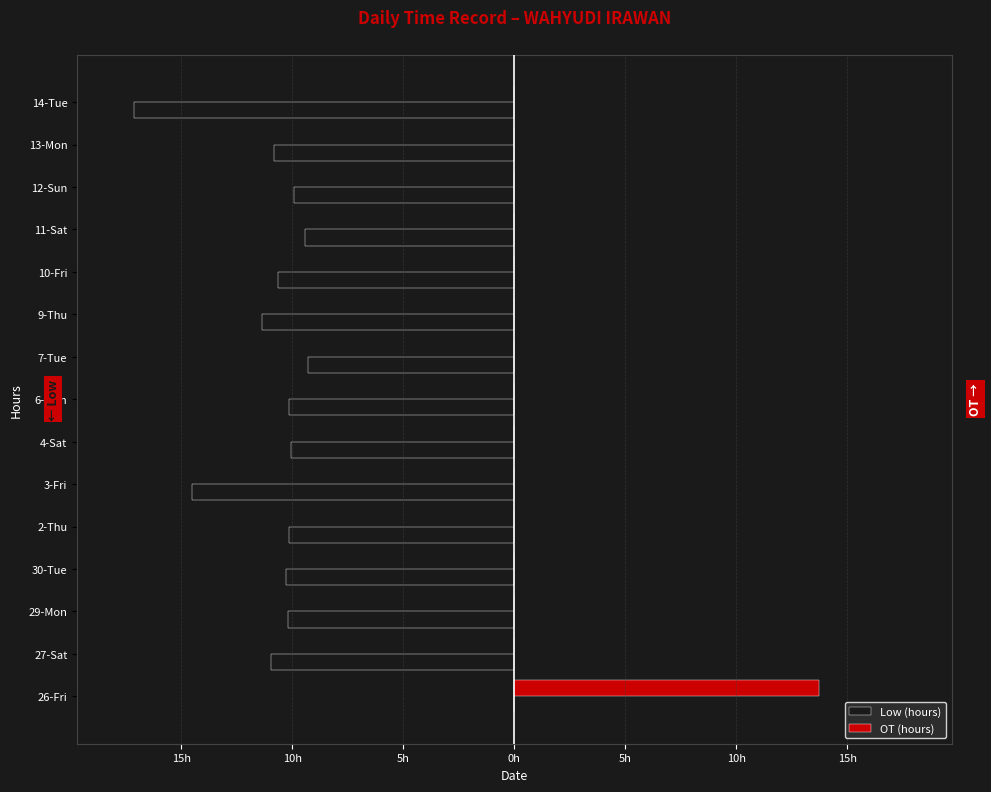

What is the label of the 15th bar from the left?

14-Tue